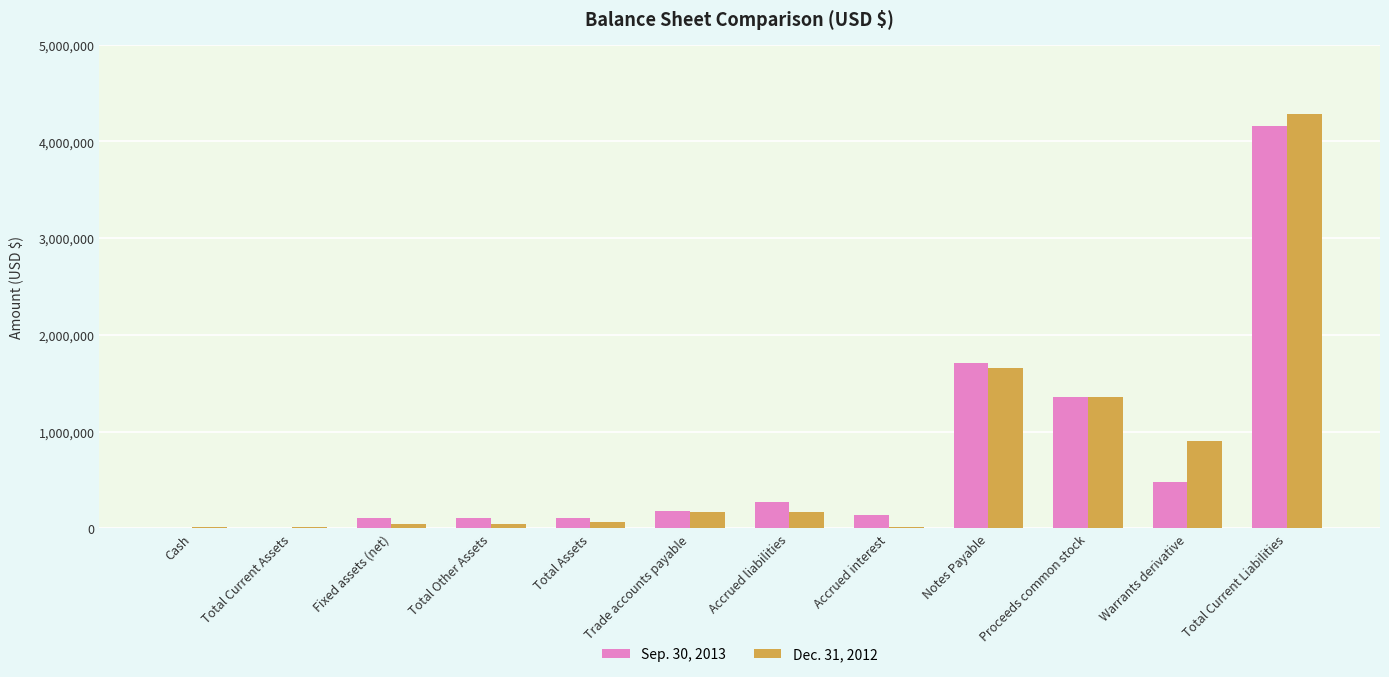

At which label does Sep. 30, 2013 reach its peak?

Total Current Liabilities